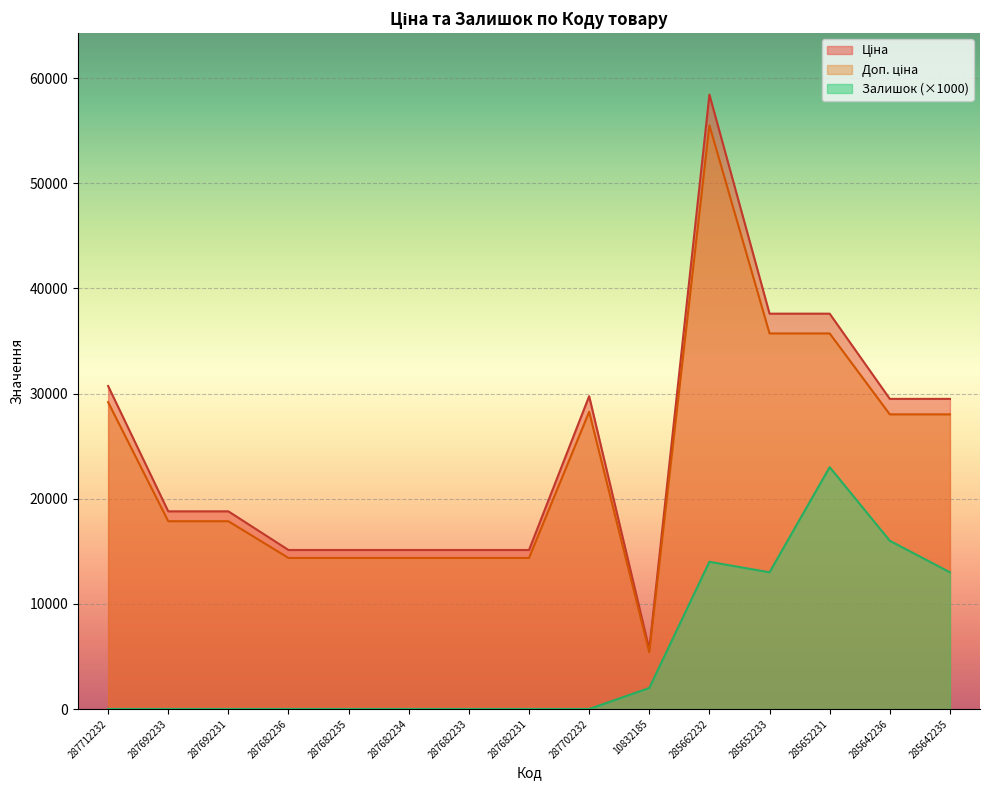

What is the difference between the second highest and second lowest values in the Залишок series?

16000.0